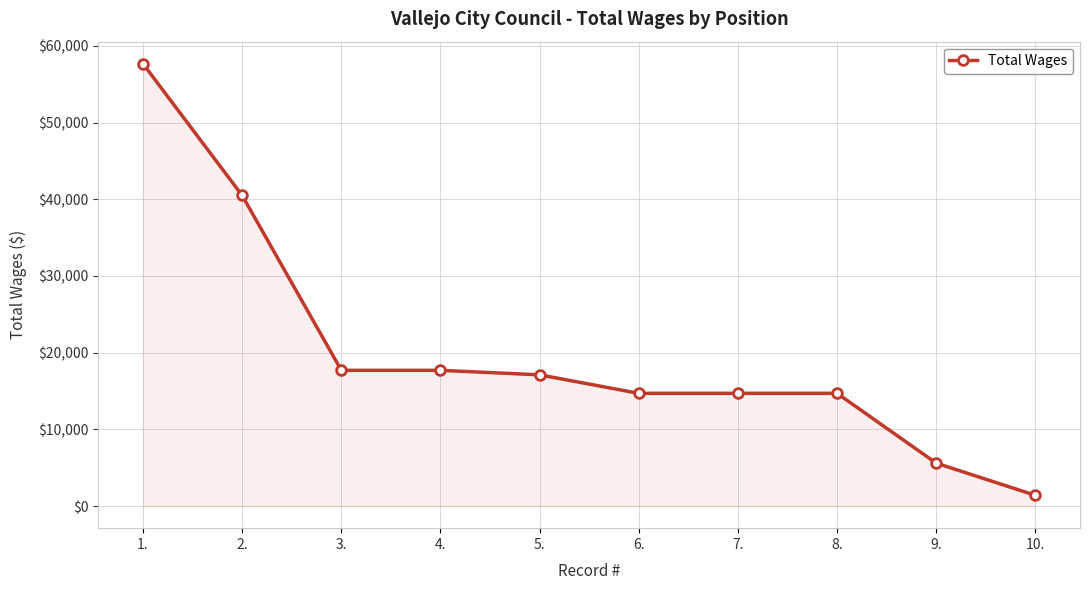

Does the chart have visible grid lines?

Yes